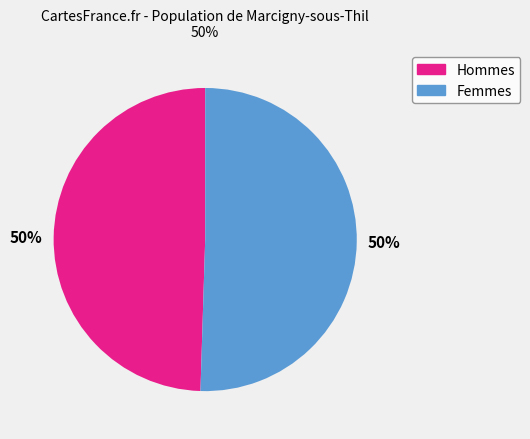

To the nearest percent, what is the average slice percentage?

50%